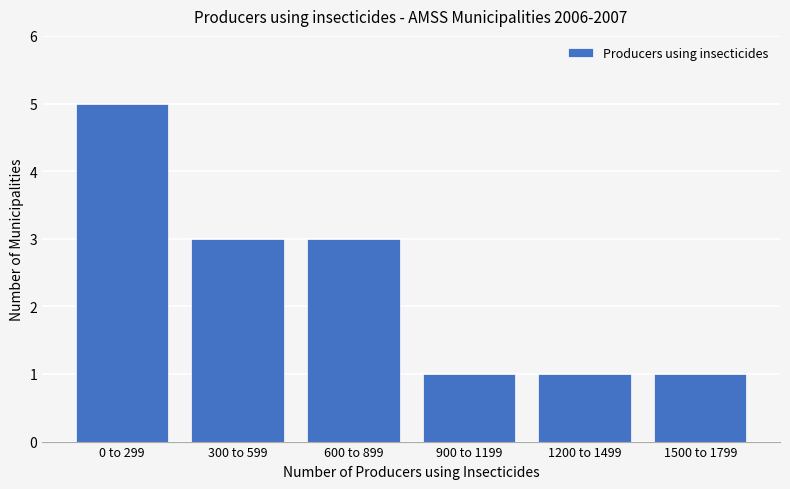

Reading right to left, extract all data points from this chart.

1500 to 1799=1	1200 to 1499=1	900 to 1199=1	600 to 899=3	300 to 599=3	0 to 299=5